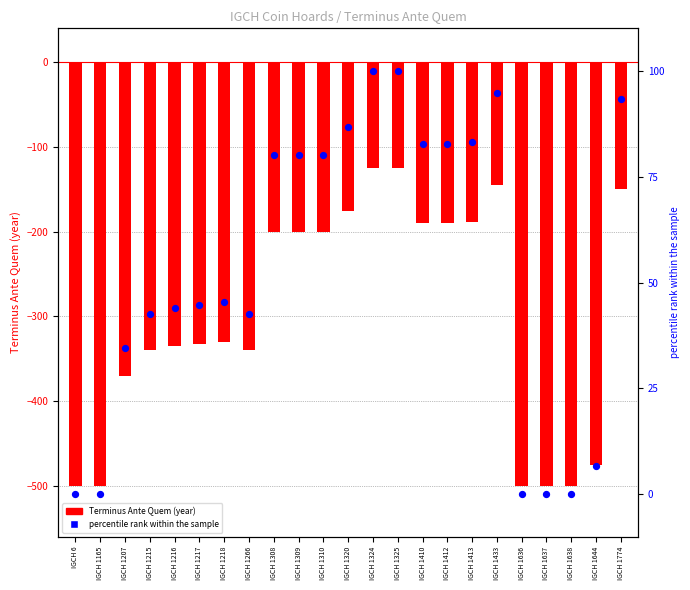

Which series has the largest Y range (max minus min)?

Terminus Ante Quem